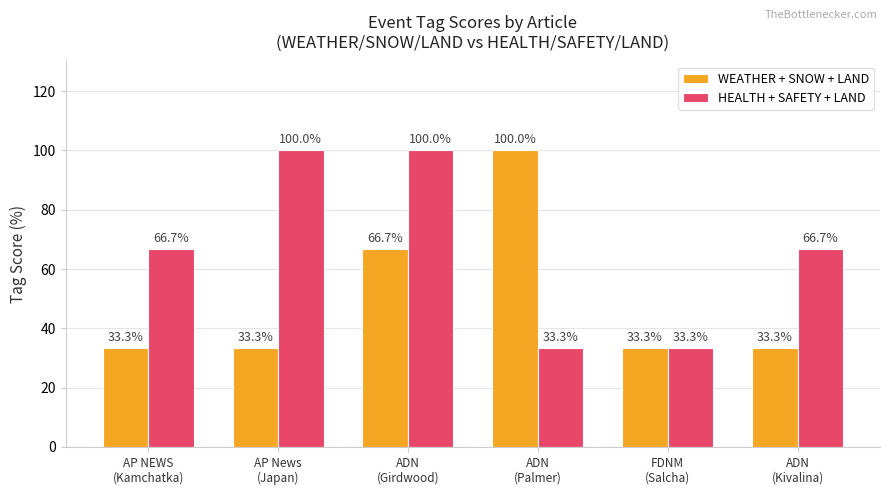

At which category is the sum across all series the highest?

ADN
(Girdwood)